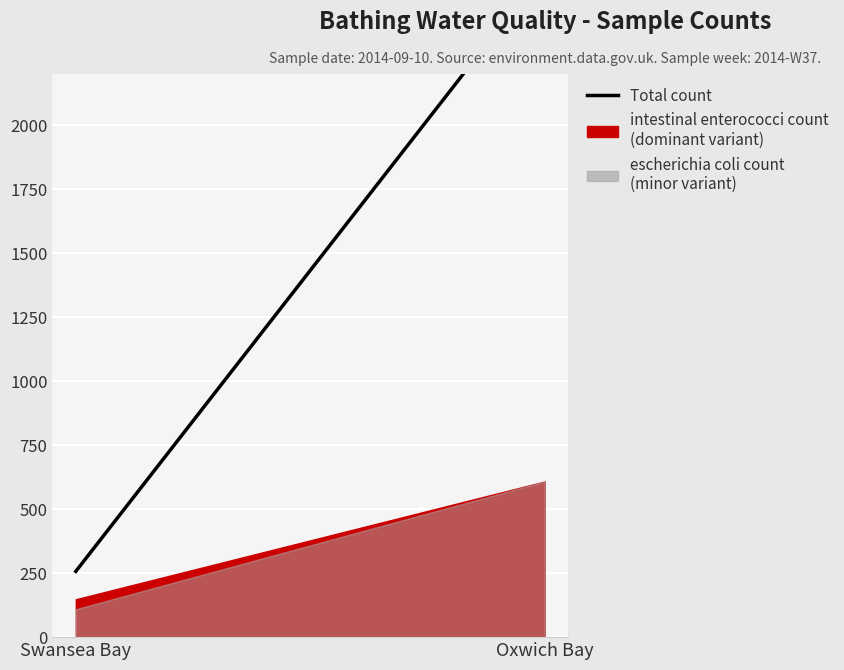

Reading left to right, transcribe all the data shown in this chart.

Swansea Bay=257	Oxwich Bay=2608